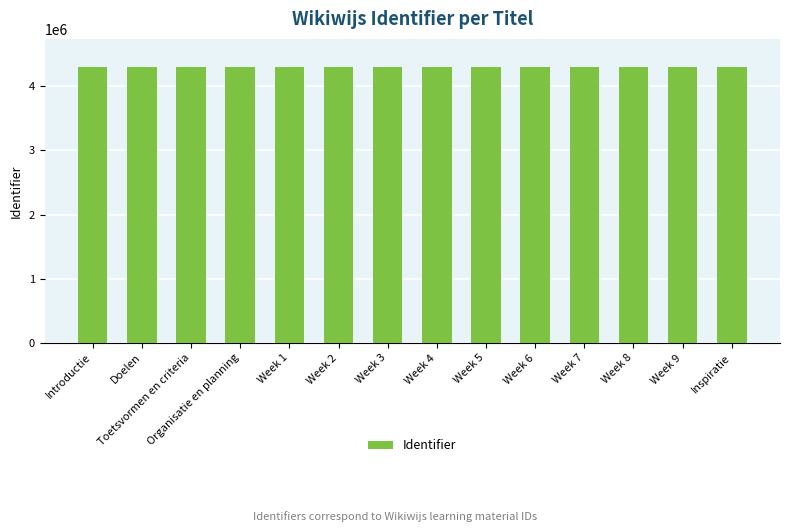

What is the label of the 2nd bar from the right?

Week 9